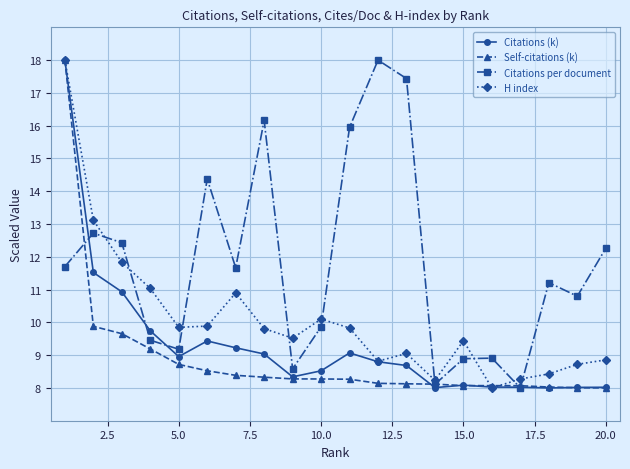

What is the maximum value for Citations per document?

18.0